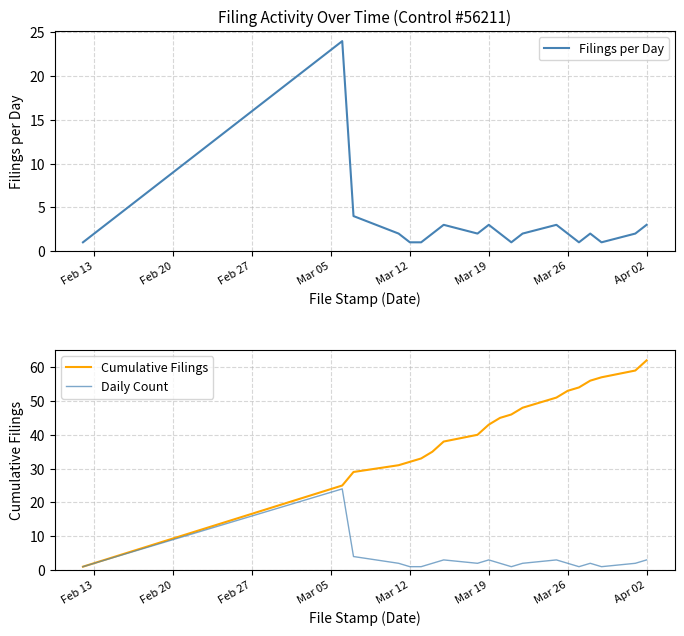

What is the highest value of the Daily Count series?

24